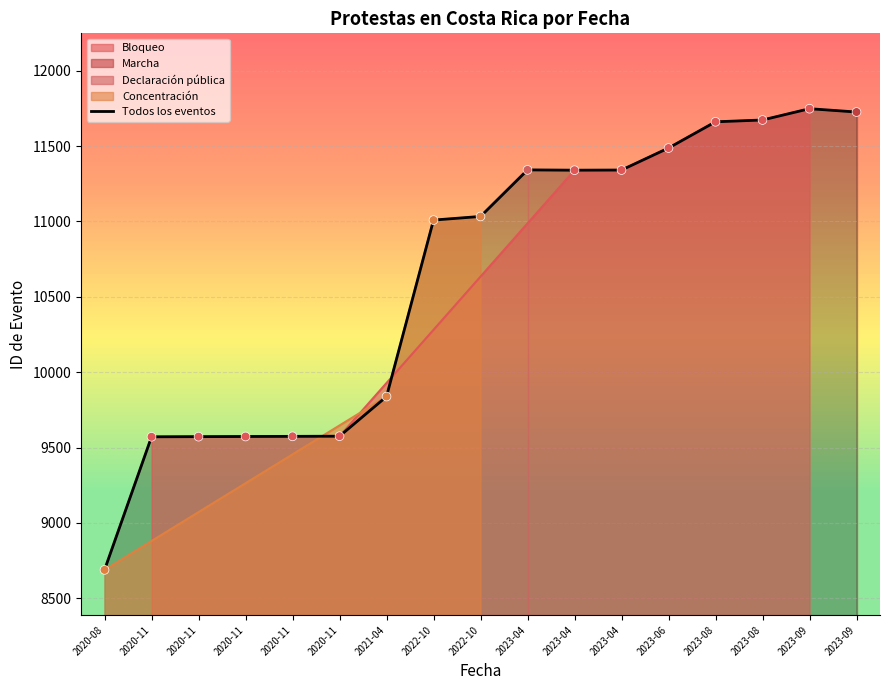

Approximately how many times larger is the value at 2023-08 compared to 2023-04?

1.0